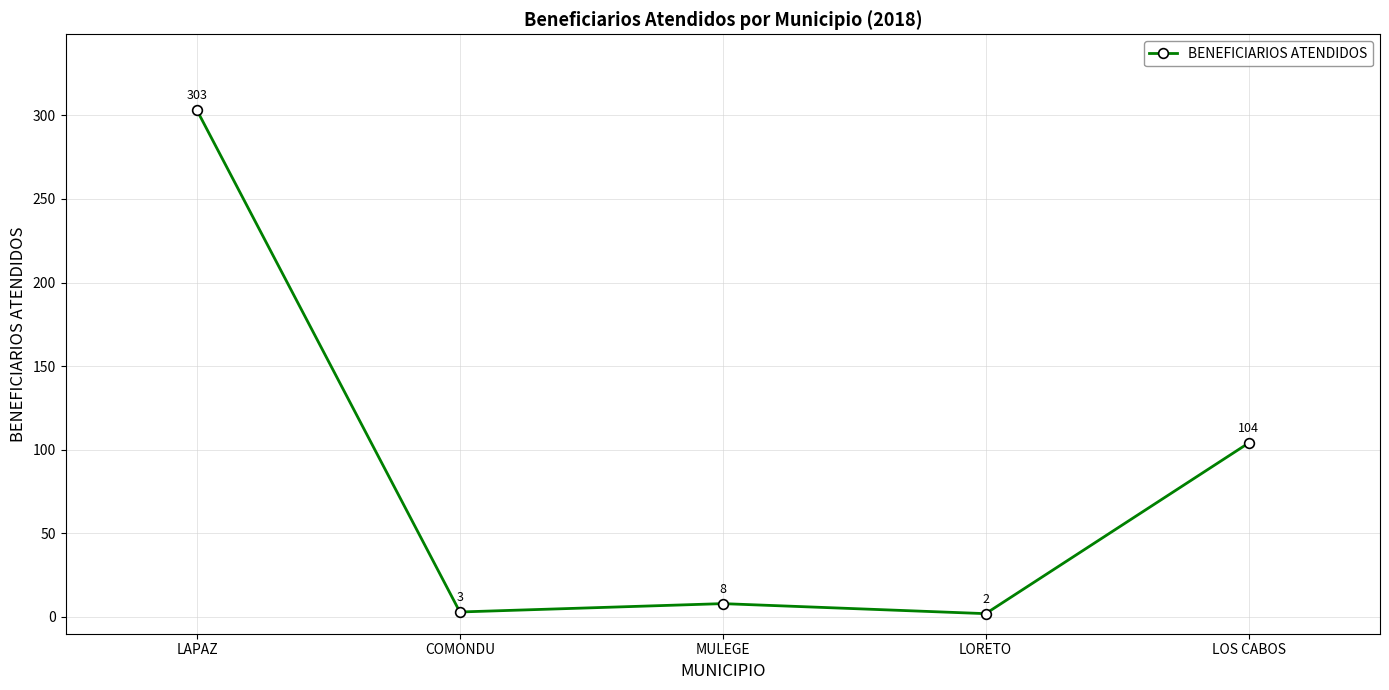

Which category has the lowest value across all series?

LORETO